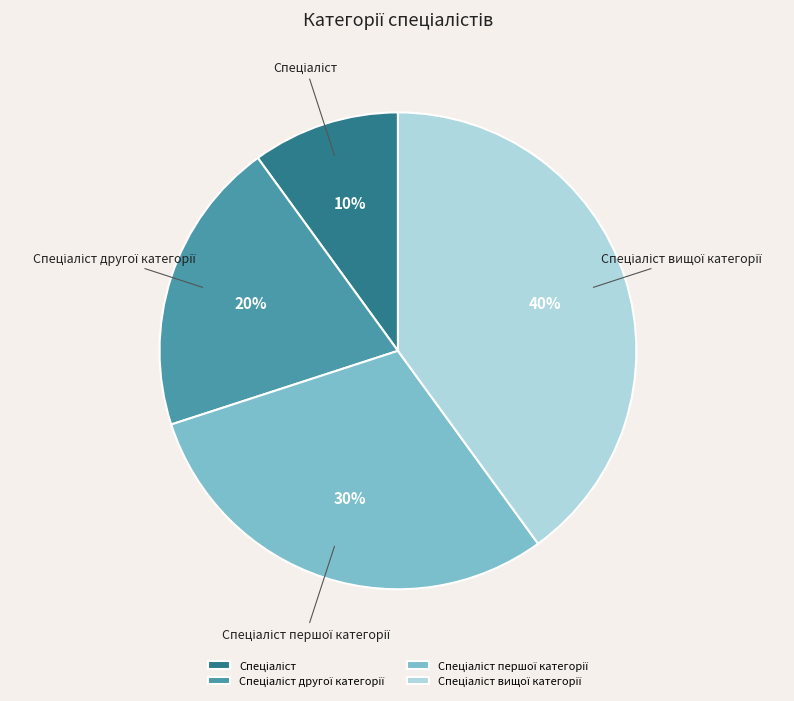

To the nearest percent, what is the average slice percentage?

25%